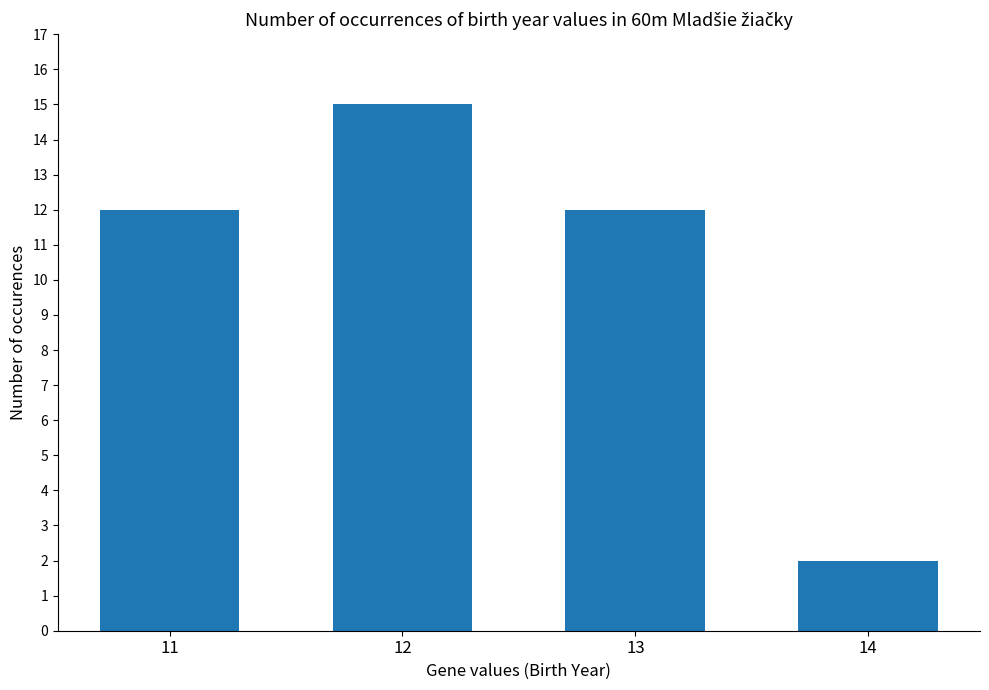

True or false: the data shows 12 at 11.

True